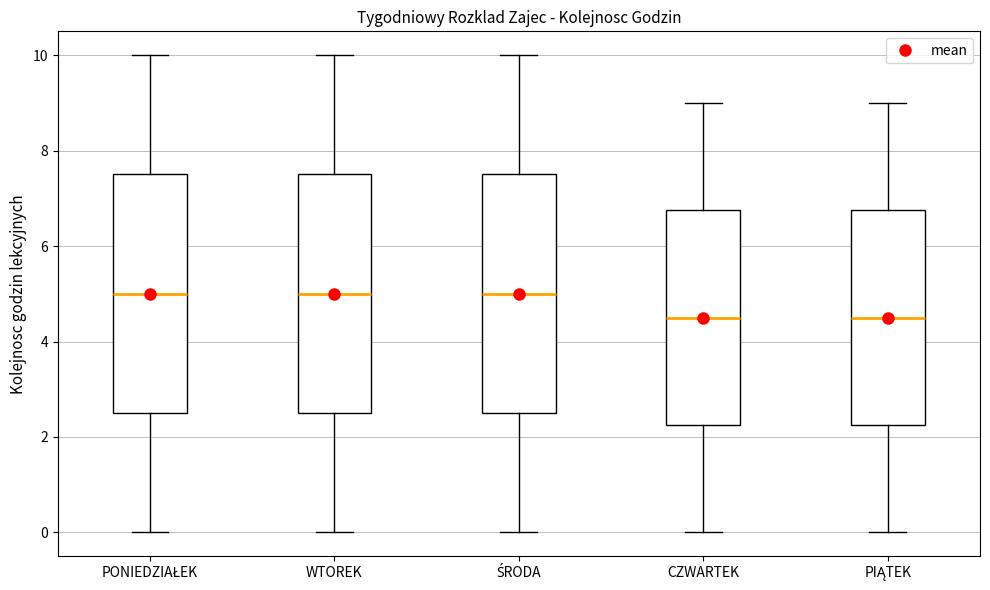

Reading left to right, read every box against the y-axis: the position of its median line, the range the box covers, and the ends of its whiskers. The values are not printed on the chart, so give them approximately, as read against the axis.

PONIEDZIAŁEK: median 5.0, box 2.6 to 7.6, whiskers 0.0 to 10.0
WTOREK: median 5.0, box 2.6 to 7.6, whiskers 0.0 to 10.0
ŚRODA: median 5.0, box 2.6 to 7.6, whiskers 0.0 to 10.0
CZWARTEK: median 4.6, box 2.2 to 6.8, whiskers 0.0 to 9.0
PIĄTEK: median 4.6, box 2.2 to 6.8, whiskers 0.0 to 9.0